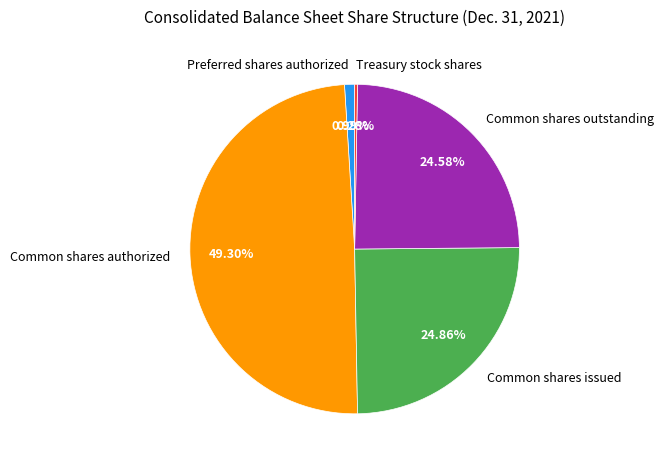

To the nearest percent, what is the difference between the Preferred shares authorized and Common shares outstanding slice percentages?

24%